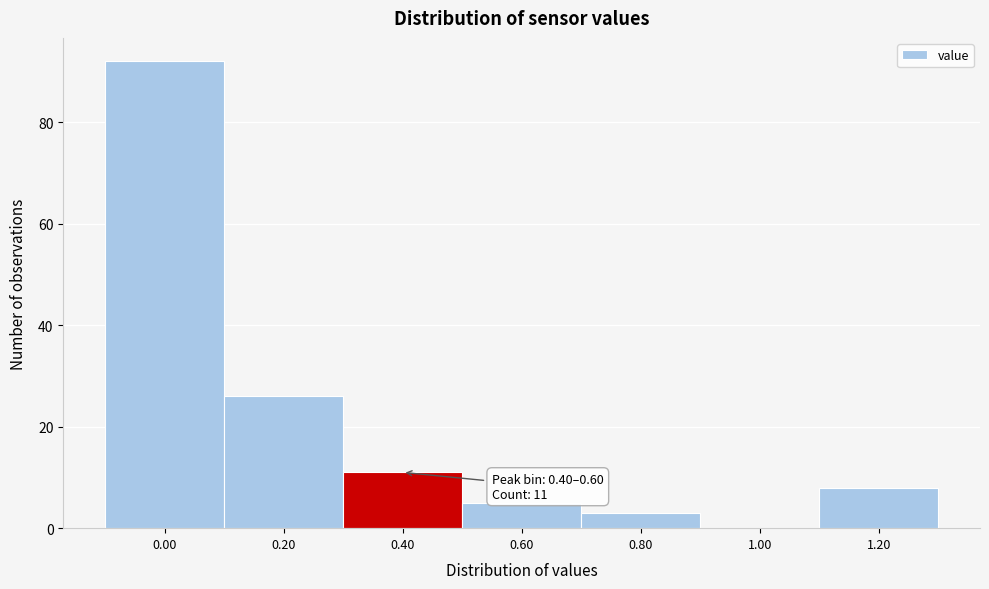

Reading left to right, what are all the values shown in this chart?

0.00=92	0.20=26	0.40=11	0.60=5	0.80=3	1.00=0	1.20=8